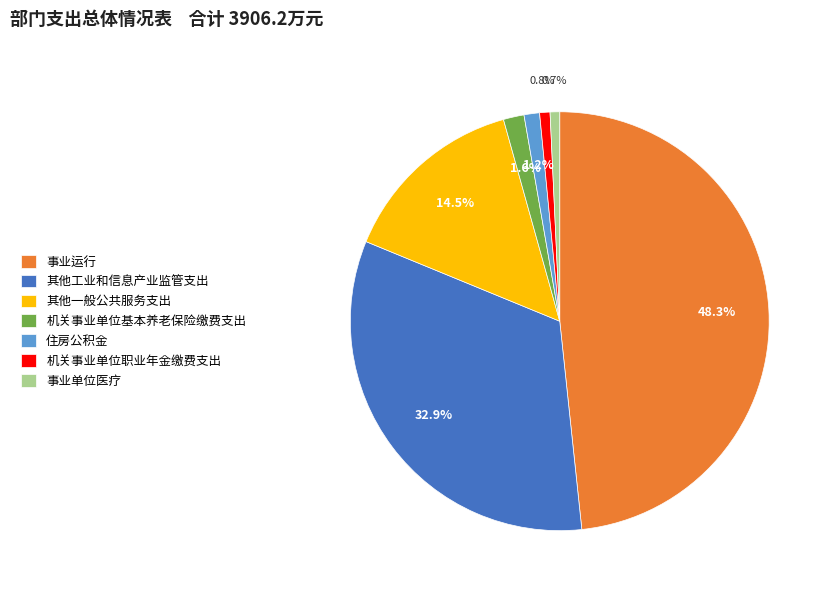

Combined, what portion of the pie is 事业单位医疗 and 其他一般公共服务支出?

15.2%